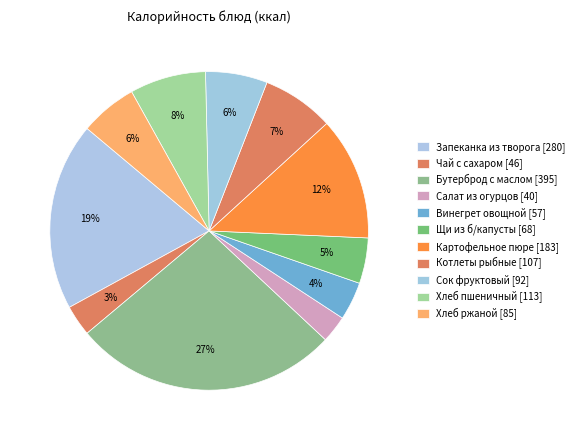

Rank the categories by value from lowest to highest.

Салат из огурцов, Чай с сахаром, Винегрет овощной, Щи из б/капусты, Хлеб ржаной, Сок фруктовый, Котлеты рыбные, Хлеб пшеничный, Картофельное пюре, Запеканка из творога, Бутерброд с маслом